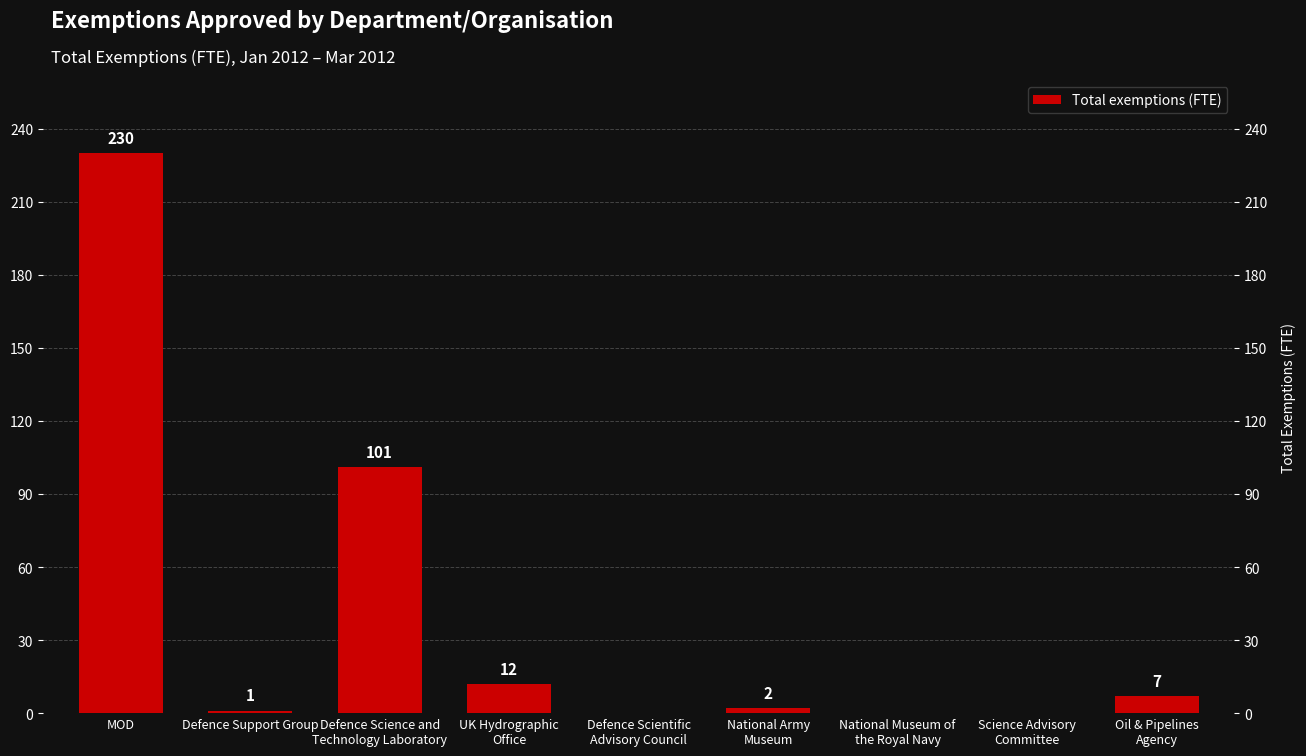

Reading left to right, list all the values displayed in this chart.

230	1	101	12	0	2	0	0	7